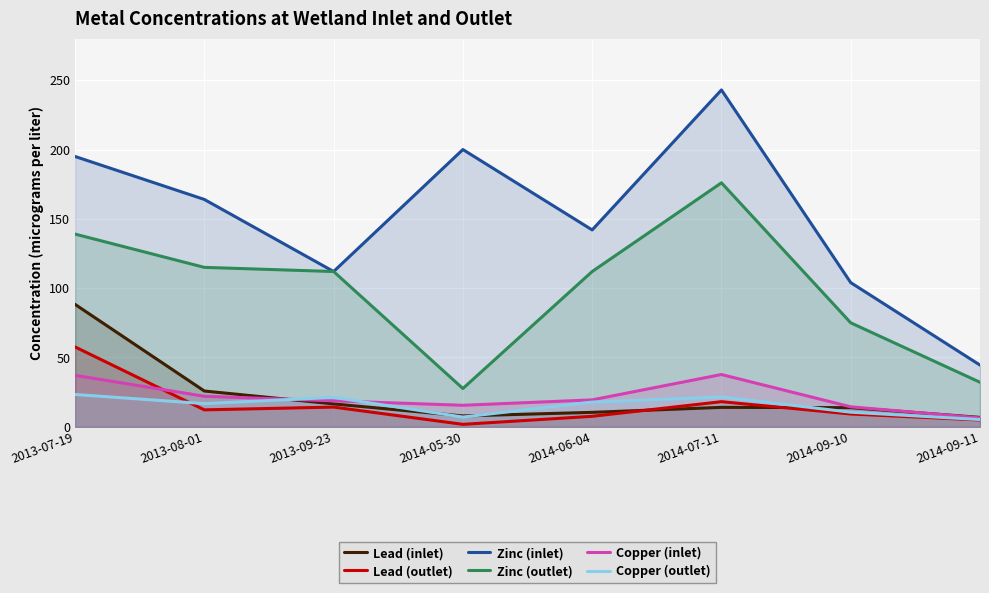

Where is Lead (inlet) nearest to the value 47?

2013-08-01